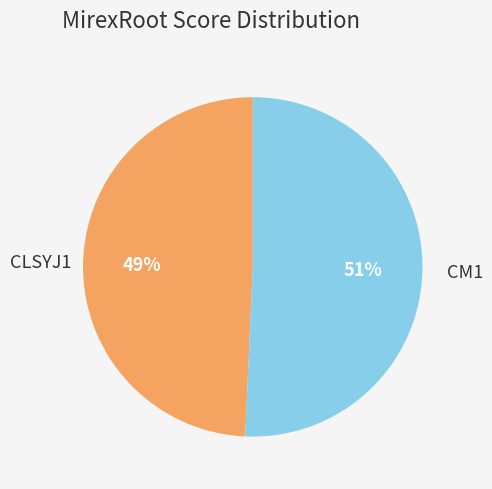

Which category accounts for the majority?

CM1